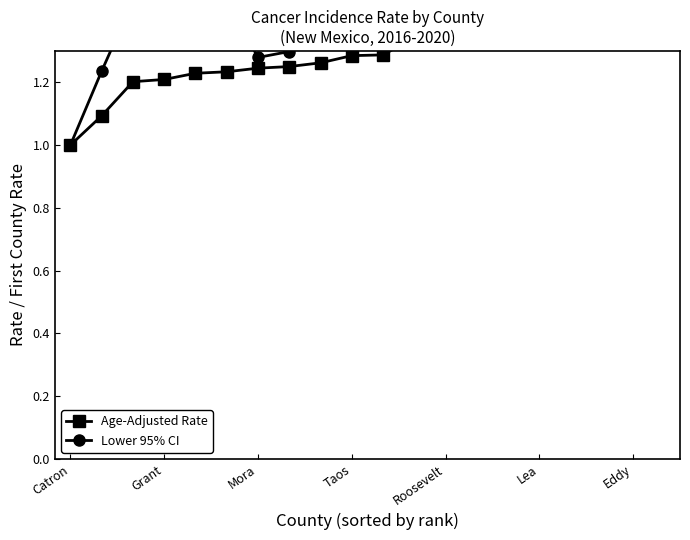

Is it true that Lower 95% CI equals 2.8 at 17?

False